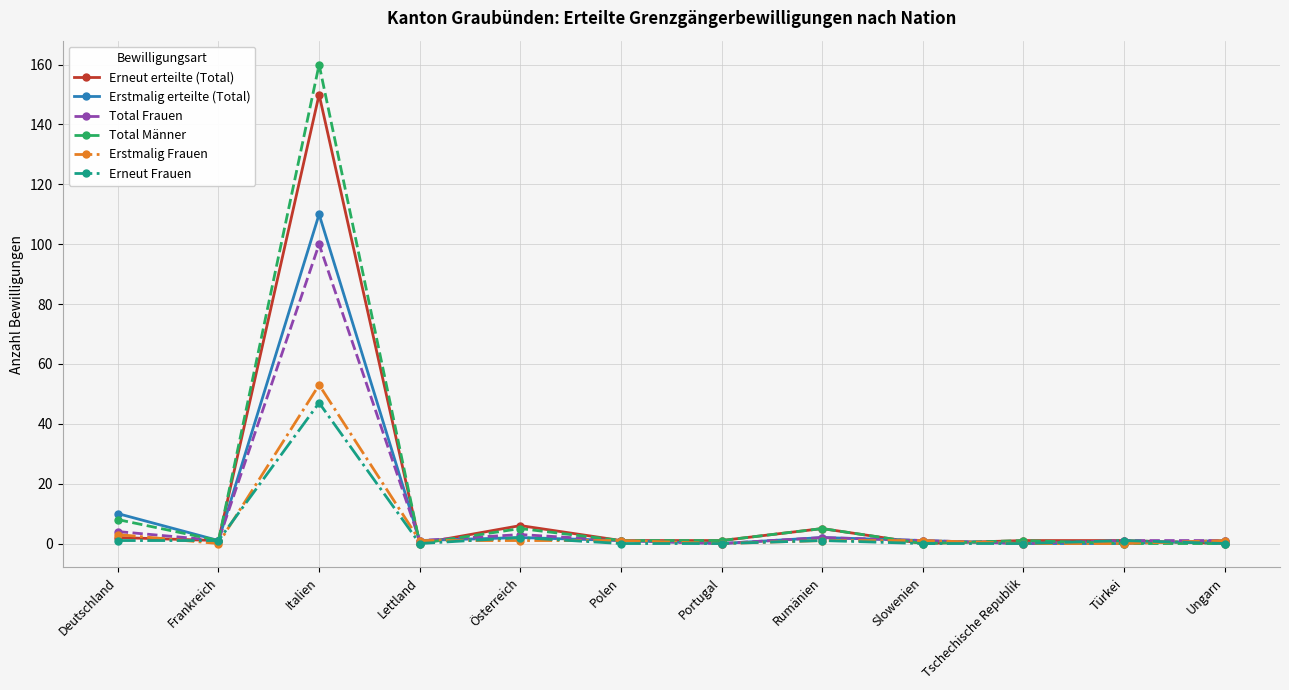

Is the value of Total Männer at Österreich greater than the value of Erneut Frauen at Portugal?

Yes